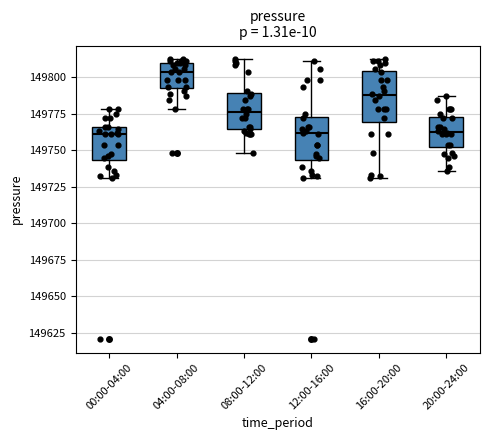

Reading left to right, transcribe this box plot: for each box, give where its median line is, the range the box spans, and where its two whiskers end, as read against the y-axis. The values are not printed on the chart, so give them approximately, as read against the axis.

00:00-04:00: median 149760, box 149745 to 149765, whiskers 149730 to 149780
04:00-08:00: median 149805, box 149795 to 149810, whiskers 149780 to 149810 (just above the box's upper edge)
08:00-12:00: median 149775, box 149765 to 149790, whiskers 149750 to 149810
12:00-16:00: median 149760, box 149745 to 149775, whiskers 149730 to 149810
16:00-20:00: median 149790, box 149770 to 149805, whiskers 149730 to 149810
20:00-24:00: median 149765, box 149750 to 149775, whiskers 149735 to 149785